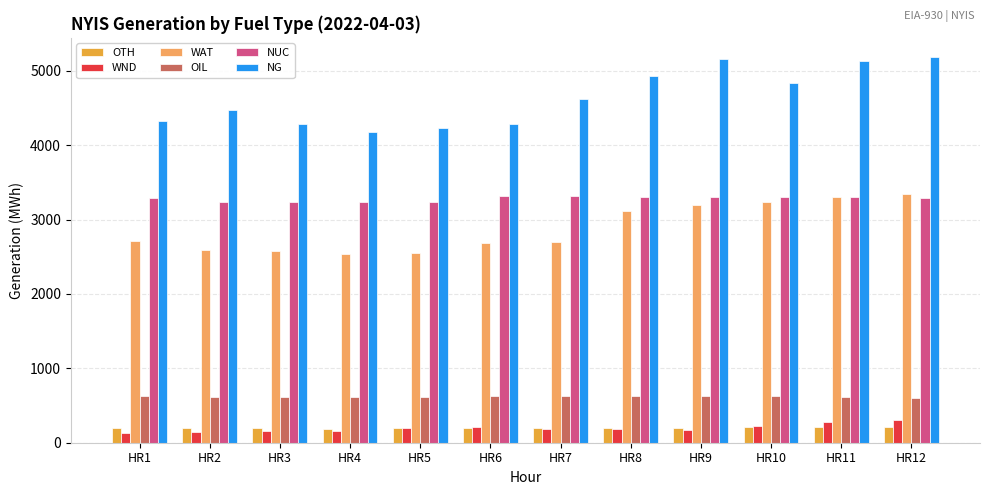

The NG series shows 4473 at HR2. True or false?

True